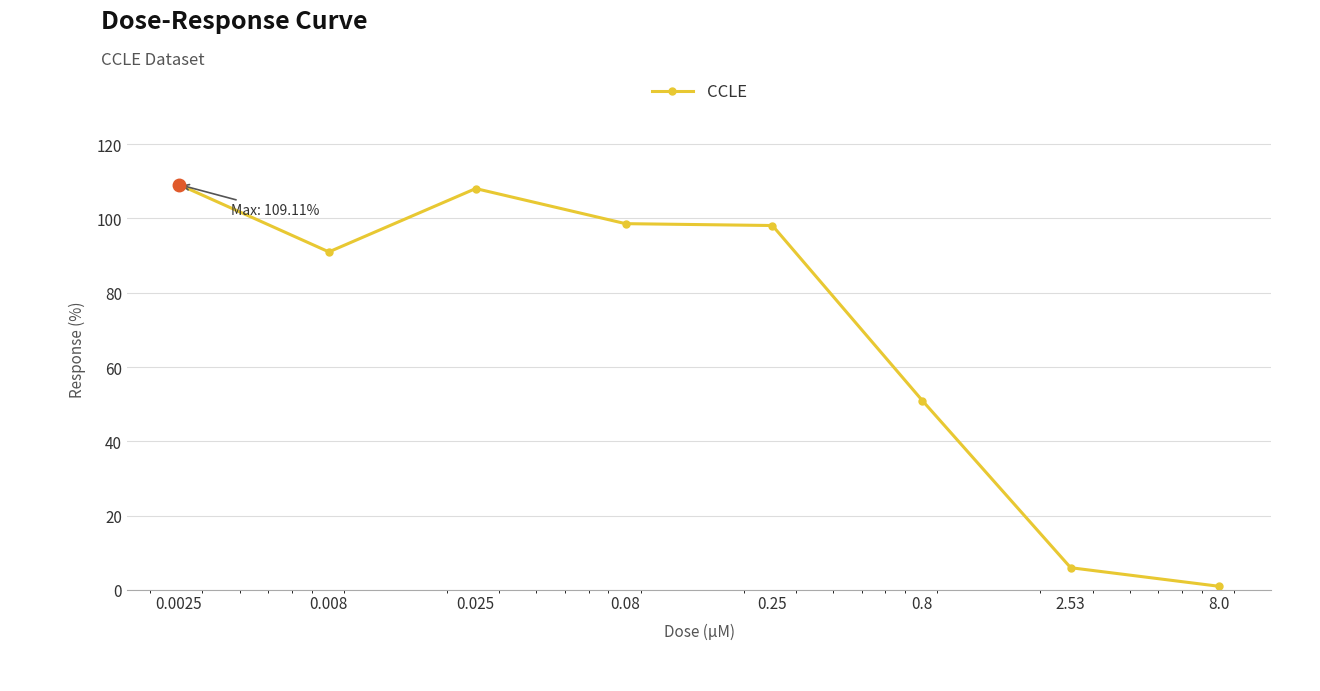

What is the value of the 1st point from the left?

109.1